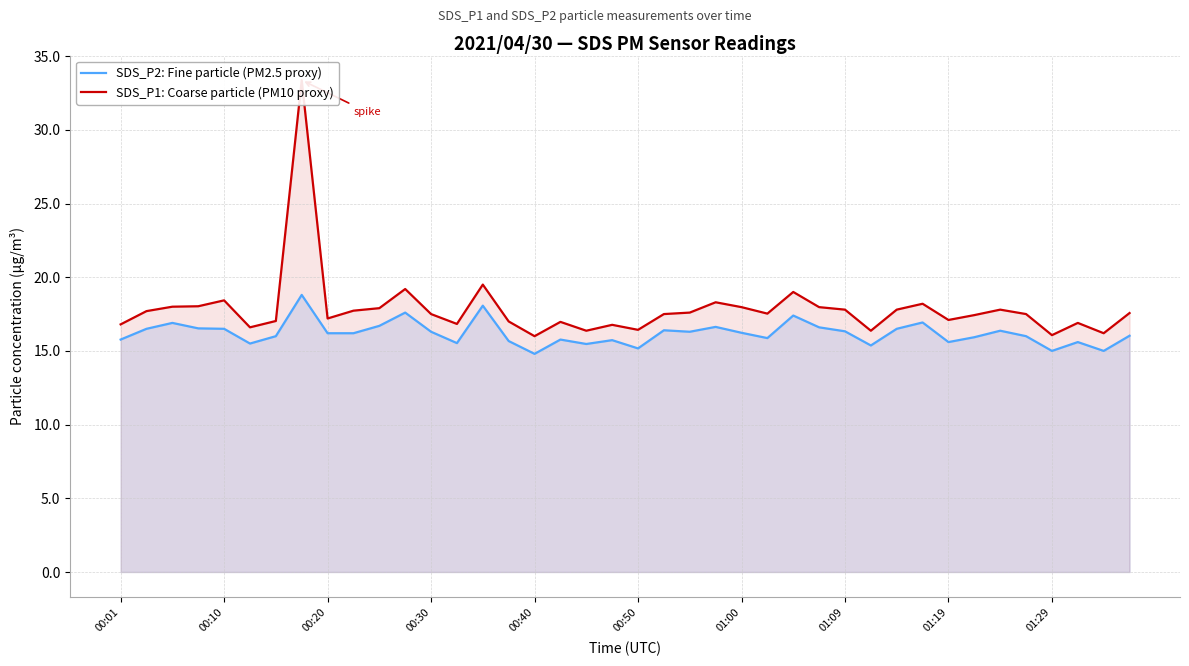

True or false: SDS_P2: Fine particle (PM2.5 proxy) and SDS_P1: Coarse particle (PM10 proxy) intersect in this chart.

False